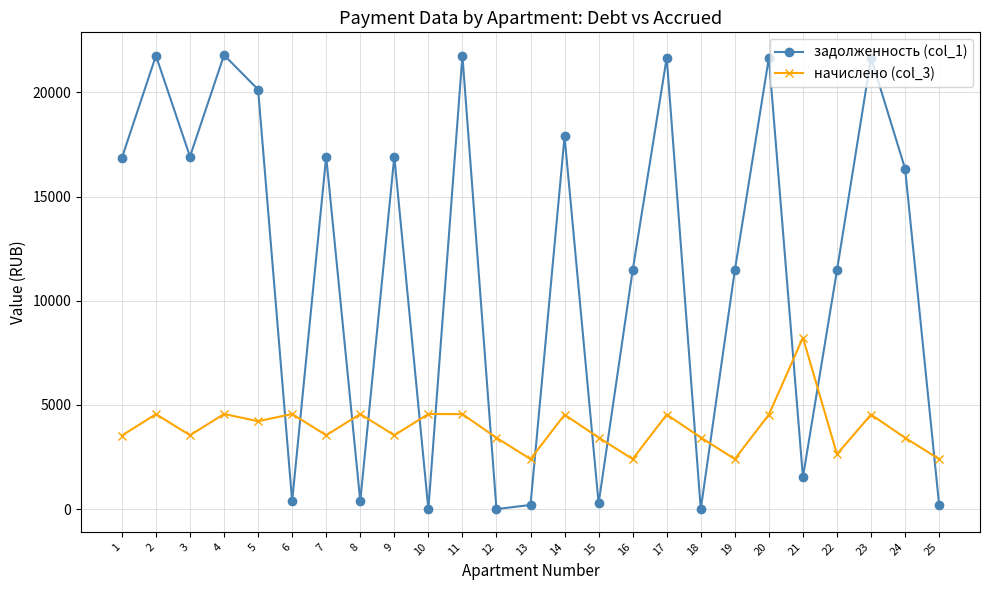

Is this an area chart (filled region under the line)?

No